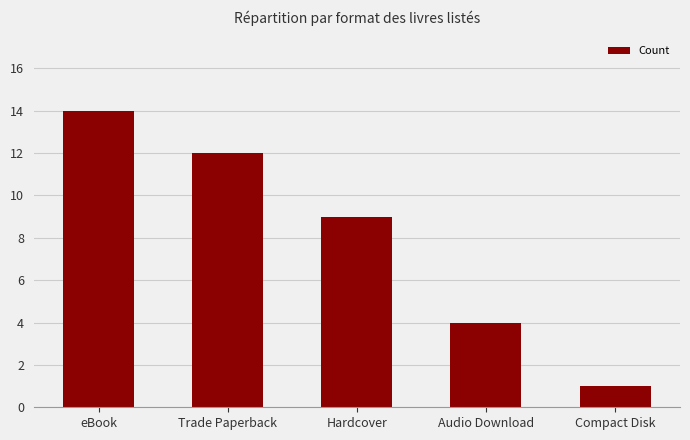

What is the sum of the values at Trade Paperback and Compact Disk?

13